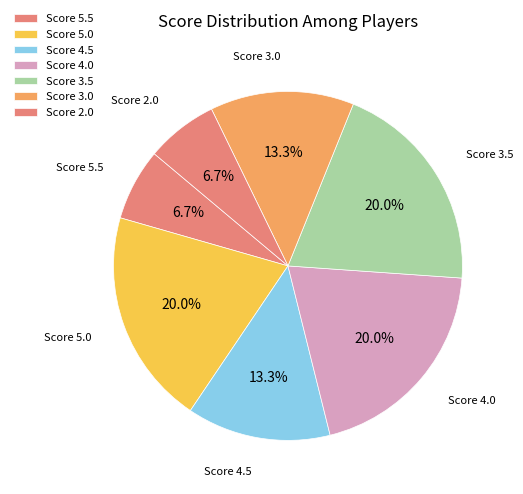

Does Score 2.0 account for over 50% of the chart?

No